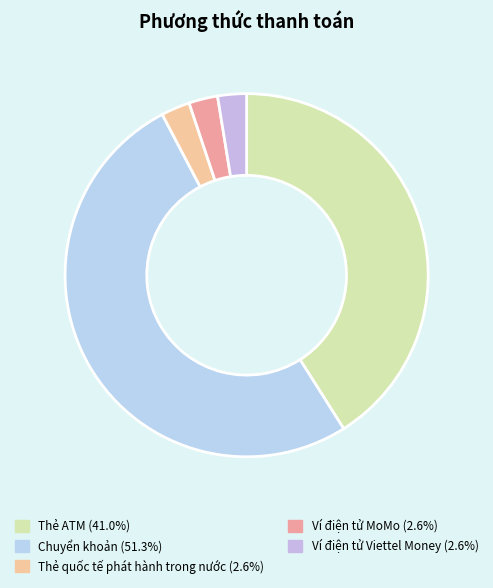

How many slices are in this pie chart?

5